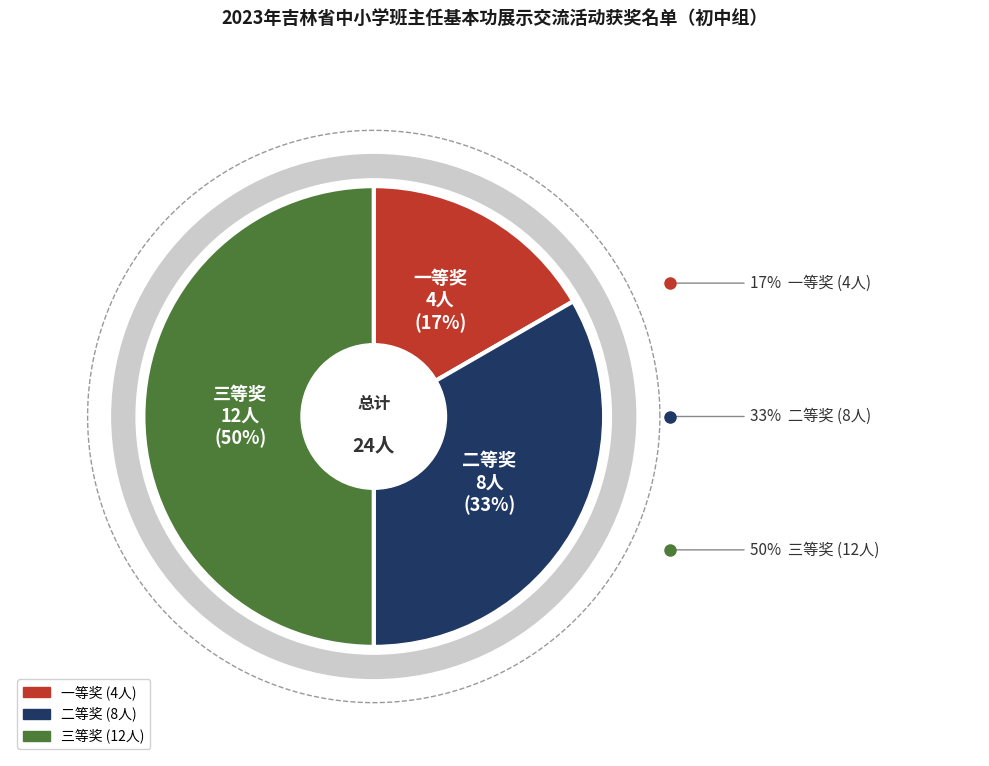

Rank the categories by value from highest to lowest.

三等奖, 二等奖, 一等奖